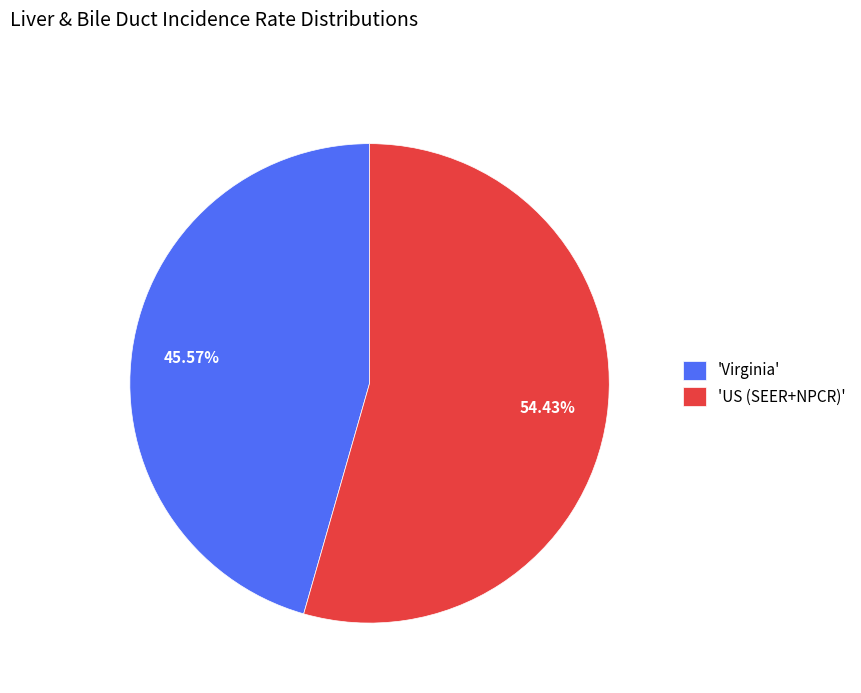

Which has a higher value, 'US (SEER+NPCR)' or 'Virginia'?

'US (SEER+NPCR)'